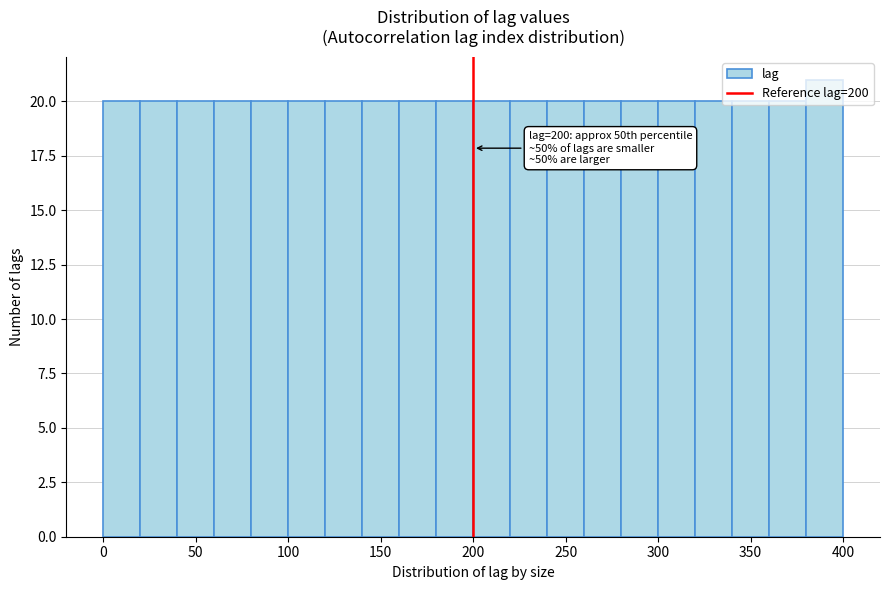

Over which range of the x-axis is the bar tallest?

380 to 400